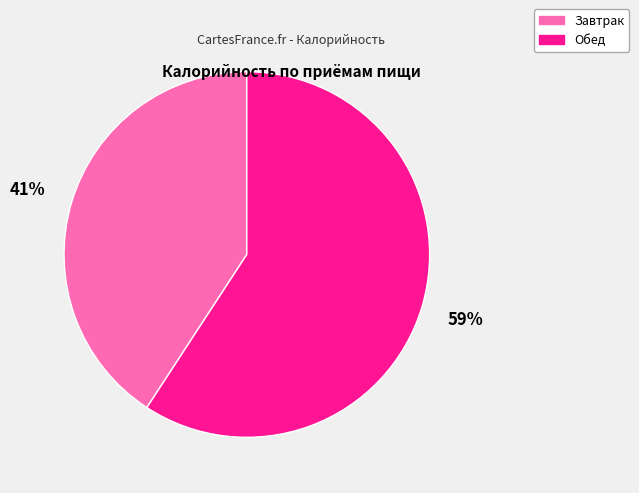

Which has a higher value, Завтрак or Обед?

Обед